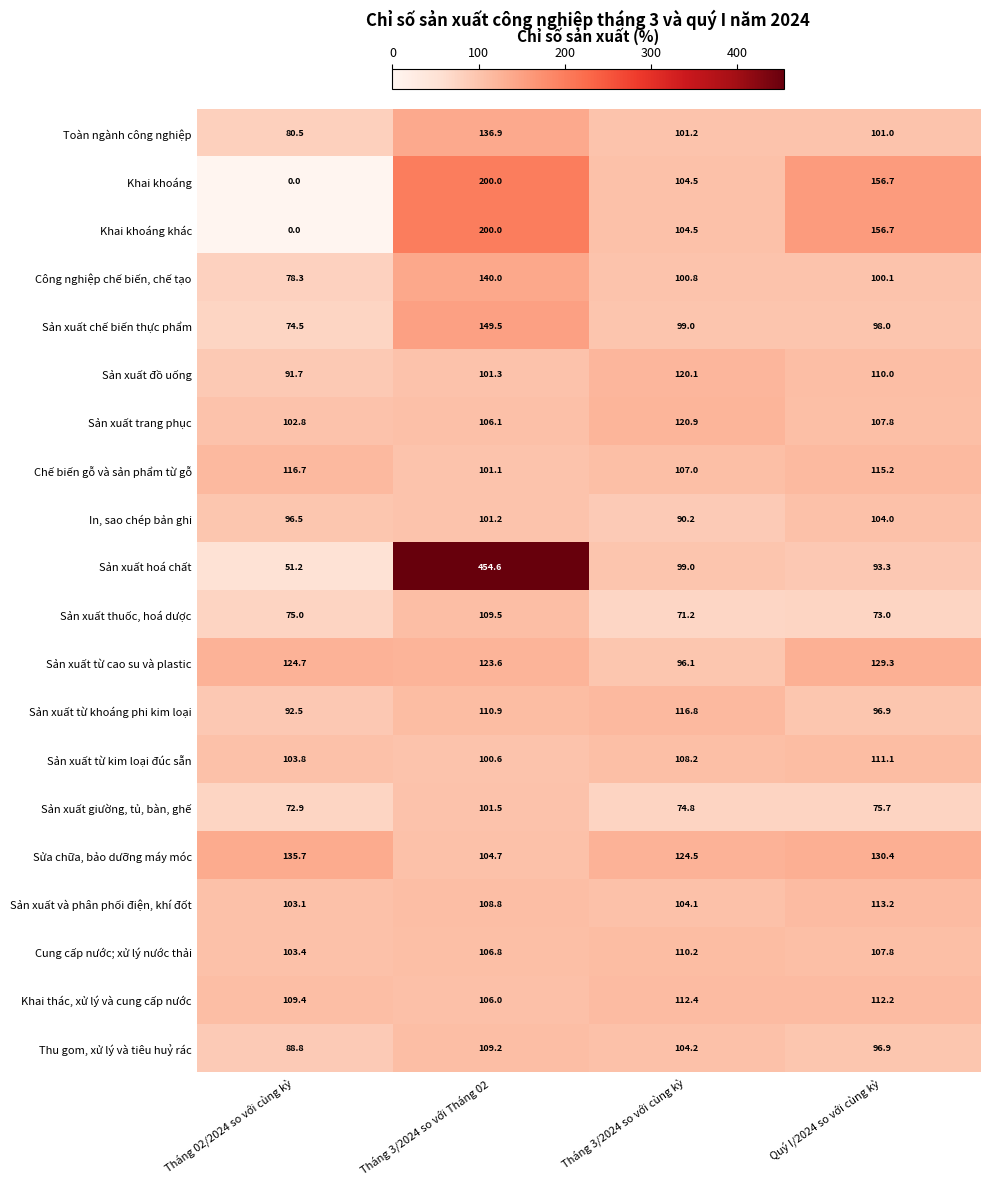

What is the sum of the Toàn ngành công nghiệp values at Quý I/2024 so với cùng kỳ and Tháng 3/2024 so với Tháng 02?

237.9